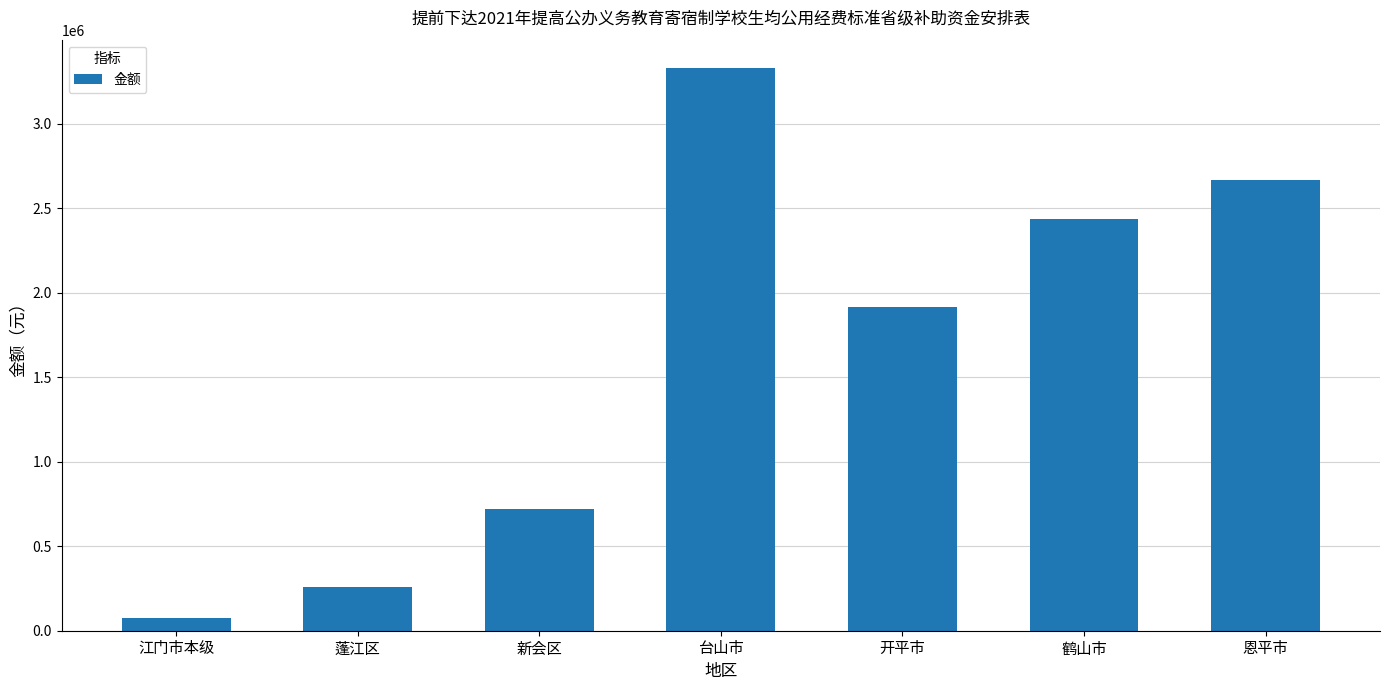

What is the change in value from 江门市本级 to 鹤山市?

+2357425